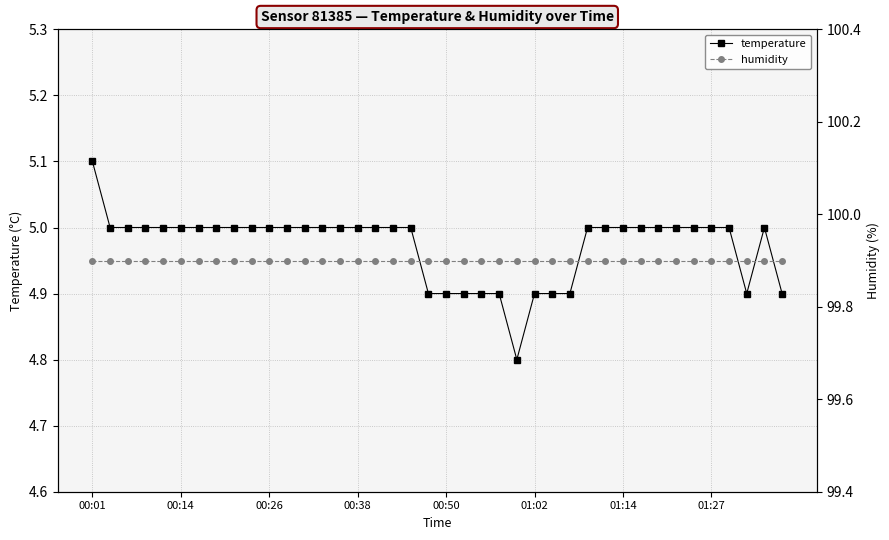

The value of temperature at 16 is 1.9. True or false?

False